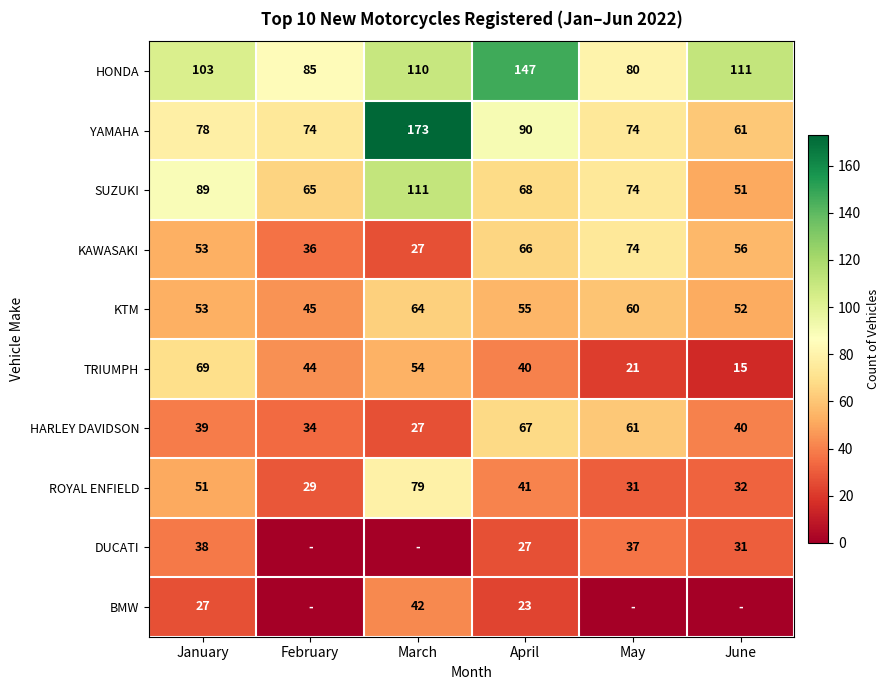

Count the number of data series in this chart.

10